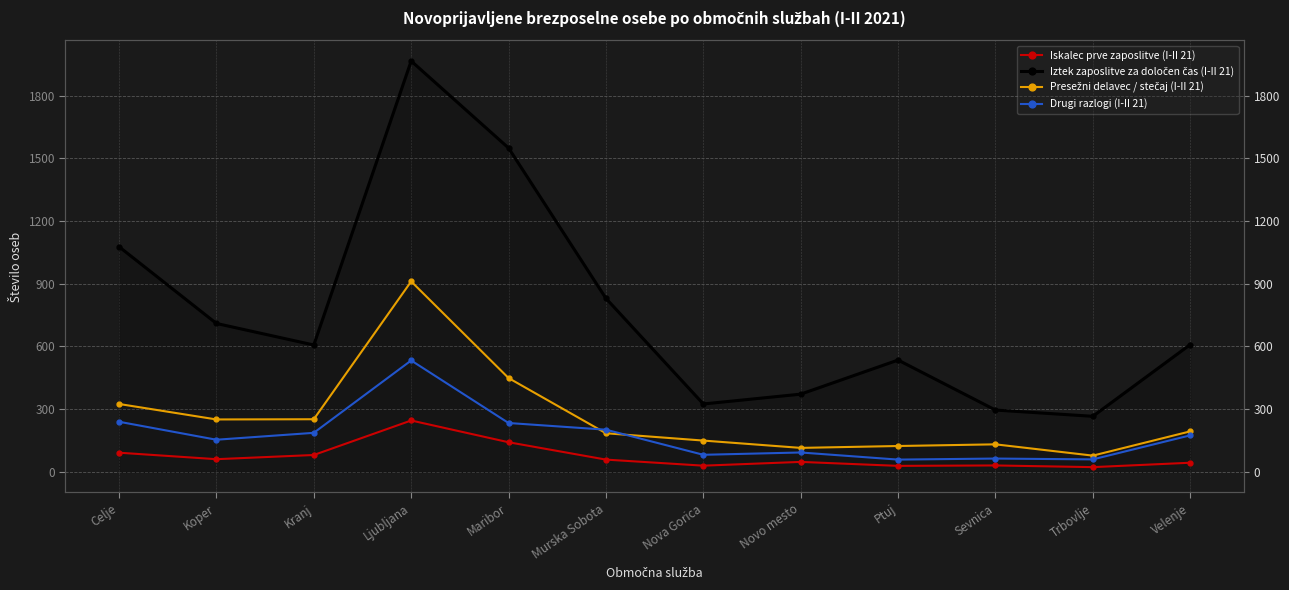

What is the average value of the Drugi razlogi (I-II 21) series?

174